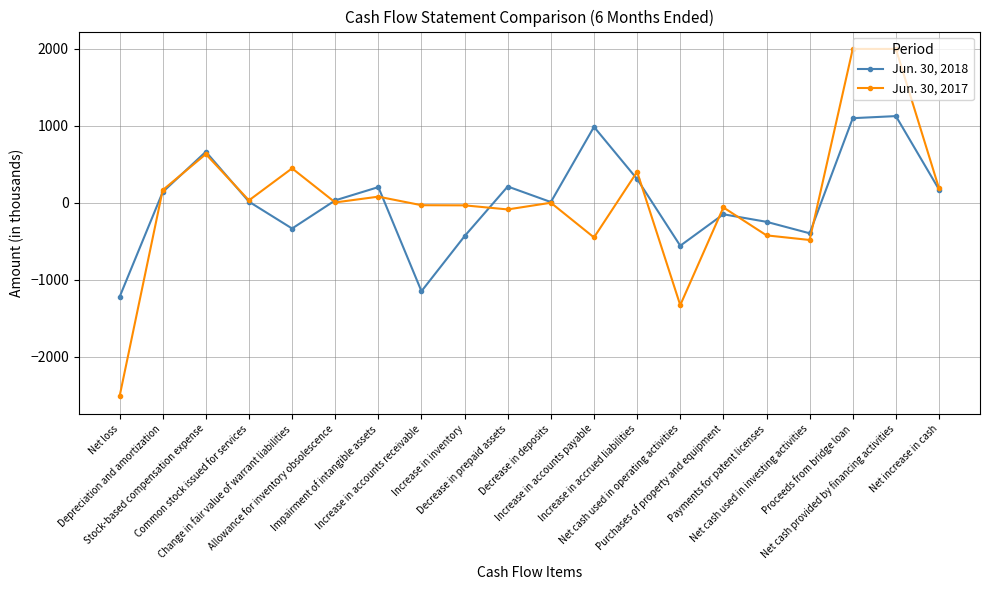

What is the label of the 3rd point from the left?

Stock-based compensation expense